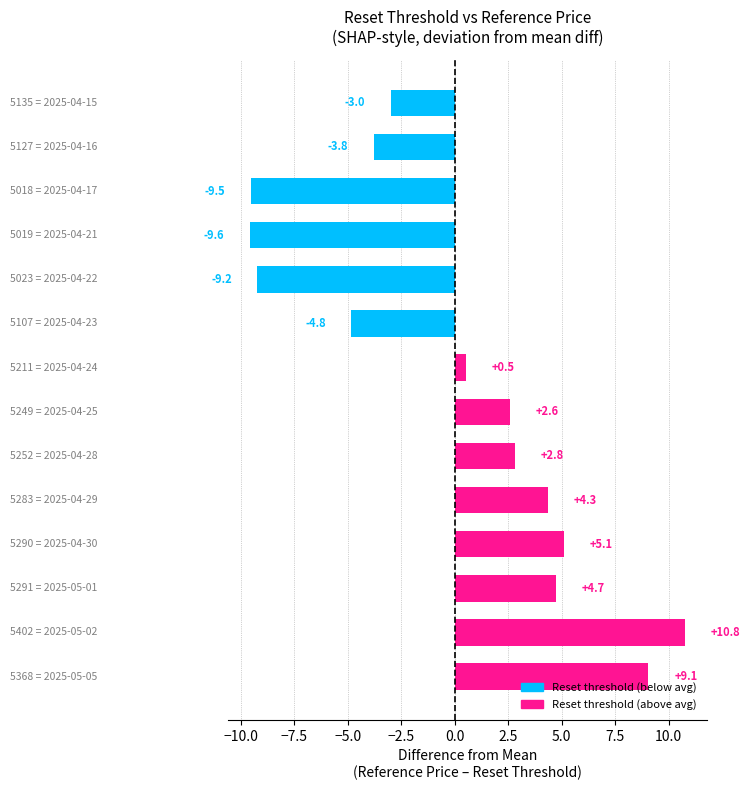

What is the greatest value displayed?

10.8